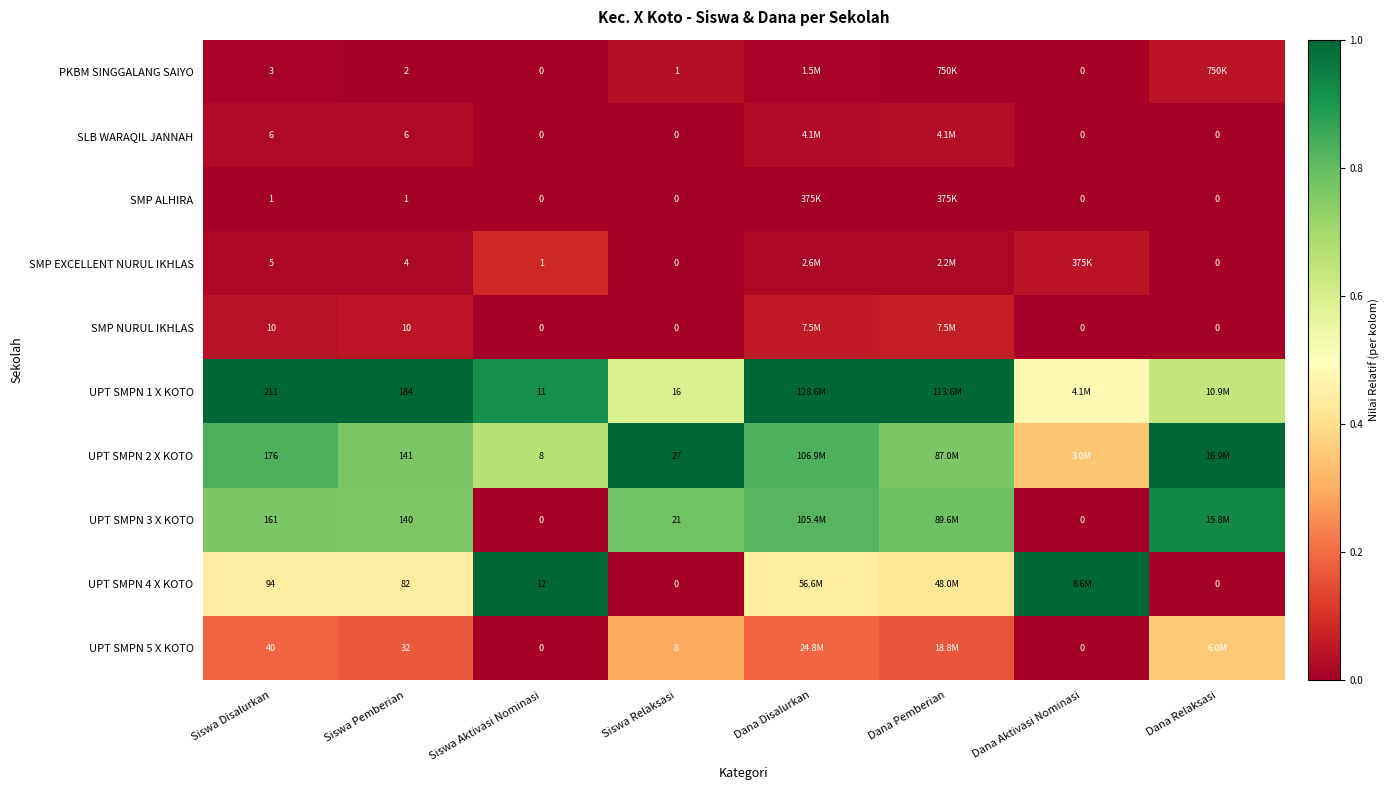

Is the value of UPT SMPN 4 X KOTO at Siswa Pemberian greater than the value of UPT SMPN 2 X KOTO at Dana Pemberian?

No